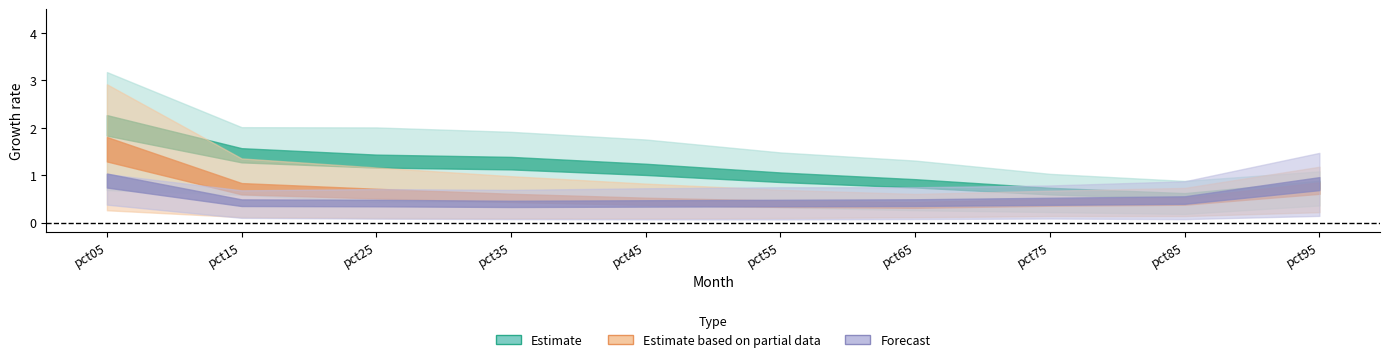

List the labels in order of Mar value, largest first.

pct05, pct15, pct95, pct25, pct35, pct45, pct85, pct55, pct75, pct65